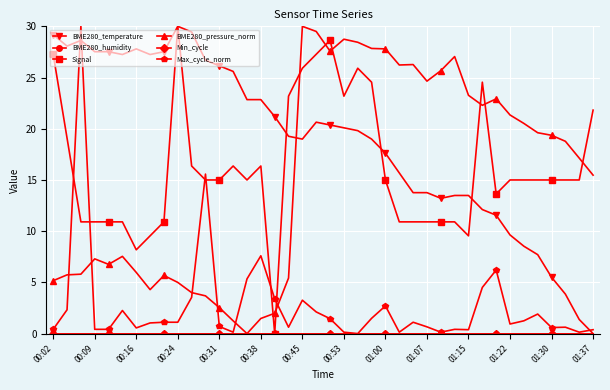

At which label is Max_cycle_norm closest to 15?

01:22